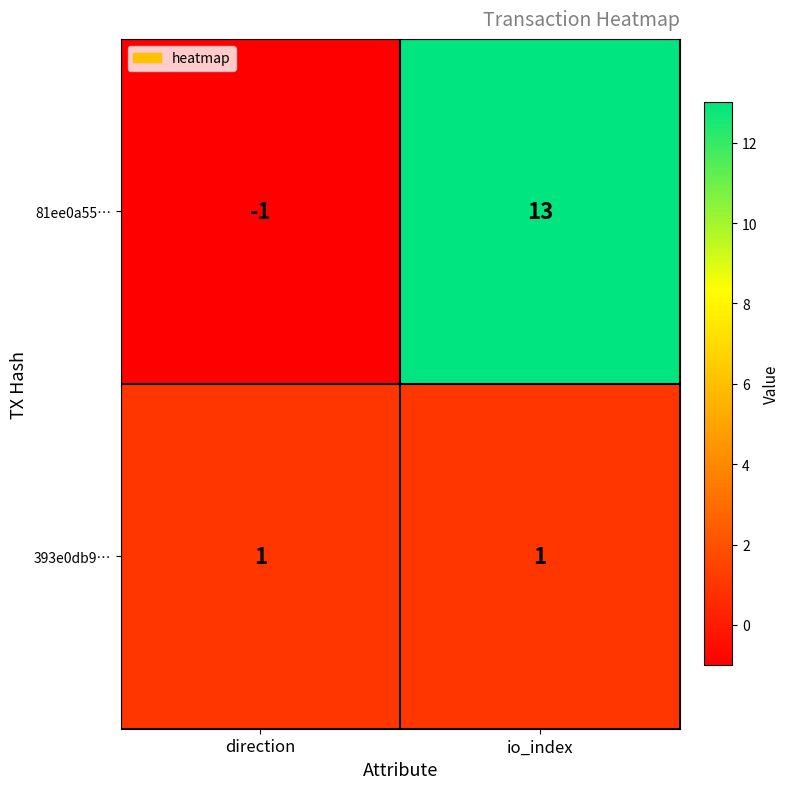

At which category is the sum across all series the highest?

io_index